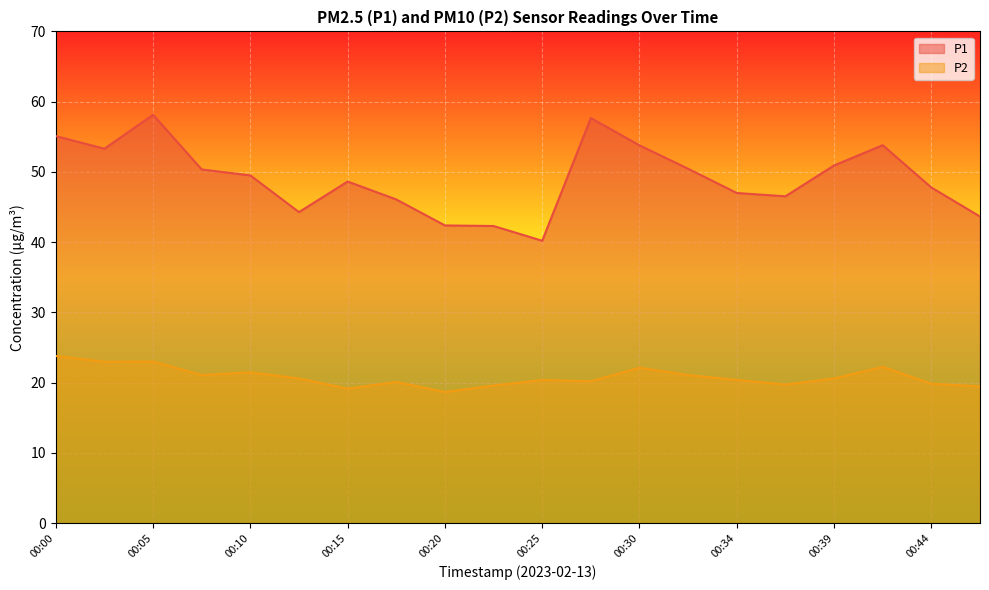

How many lines are shown in the chart?

2